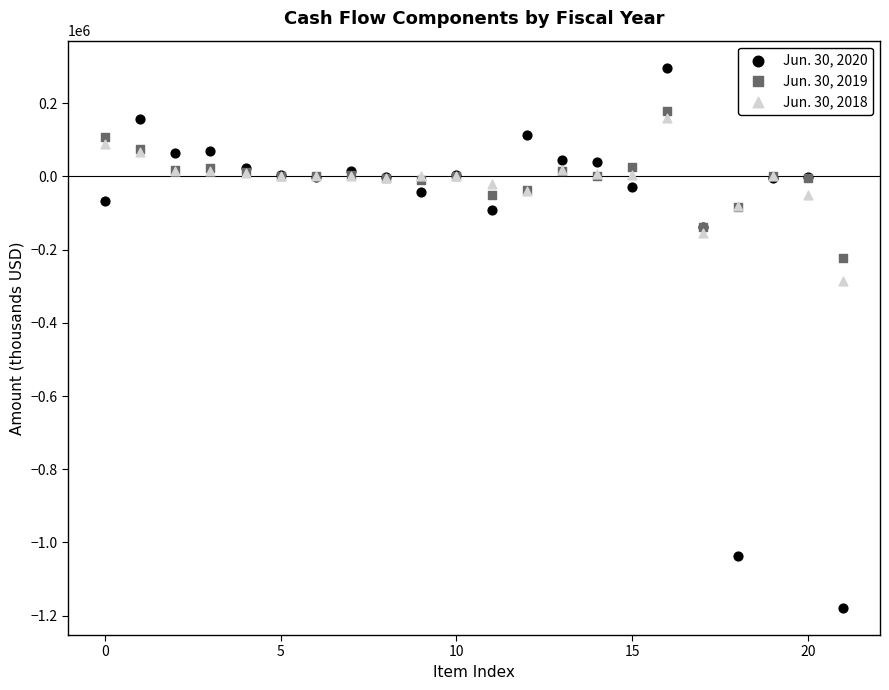

Across all series, what Y value is closest to -440999?

-284950